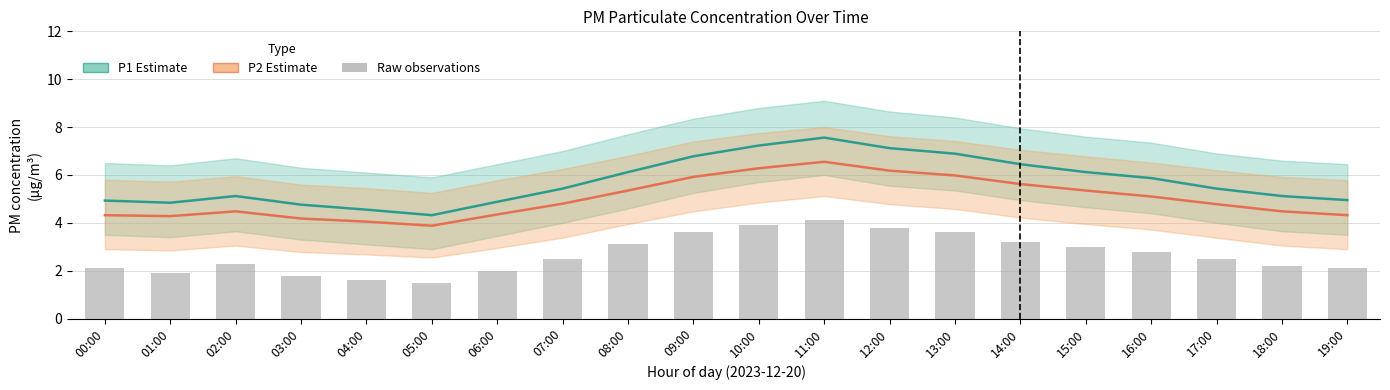

What is the difference between the Raw observations values at 07:00 and 08:00?

0.6